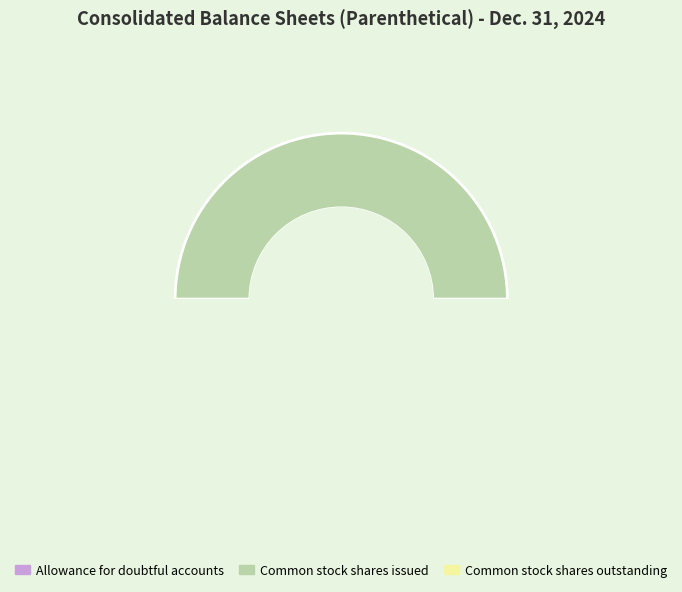

Do Allowance for doubtful accounts and Common stock shares issued together represent more than half of the pie?

Yes